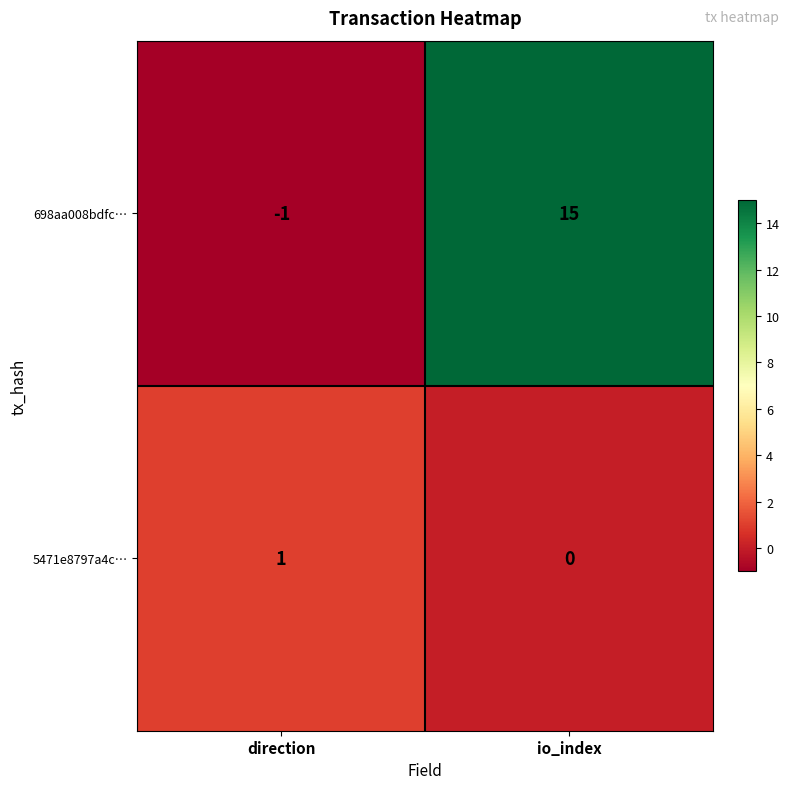

Reading left to right, list all the values displayed in this chart.

698aa008bdfc…: -1	15
5471e8797a4c…: 1	0